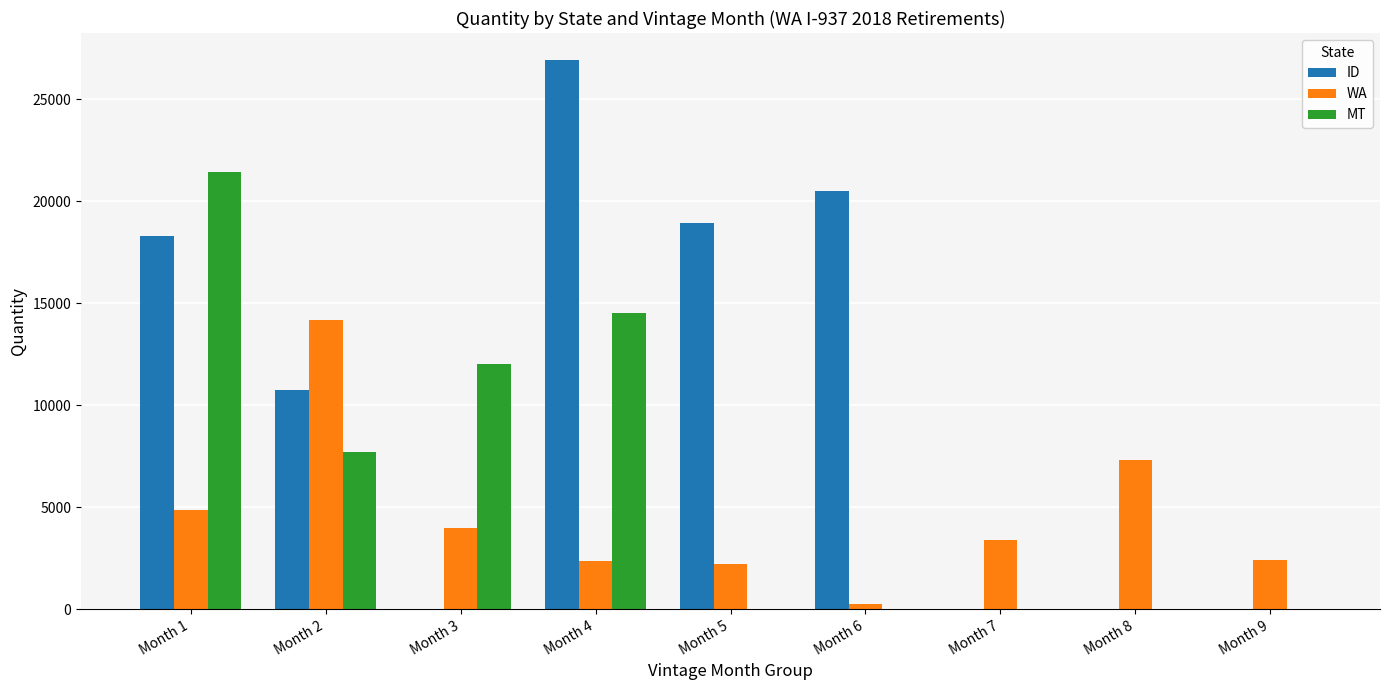

Which series has the largest total across all categories?

ID